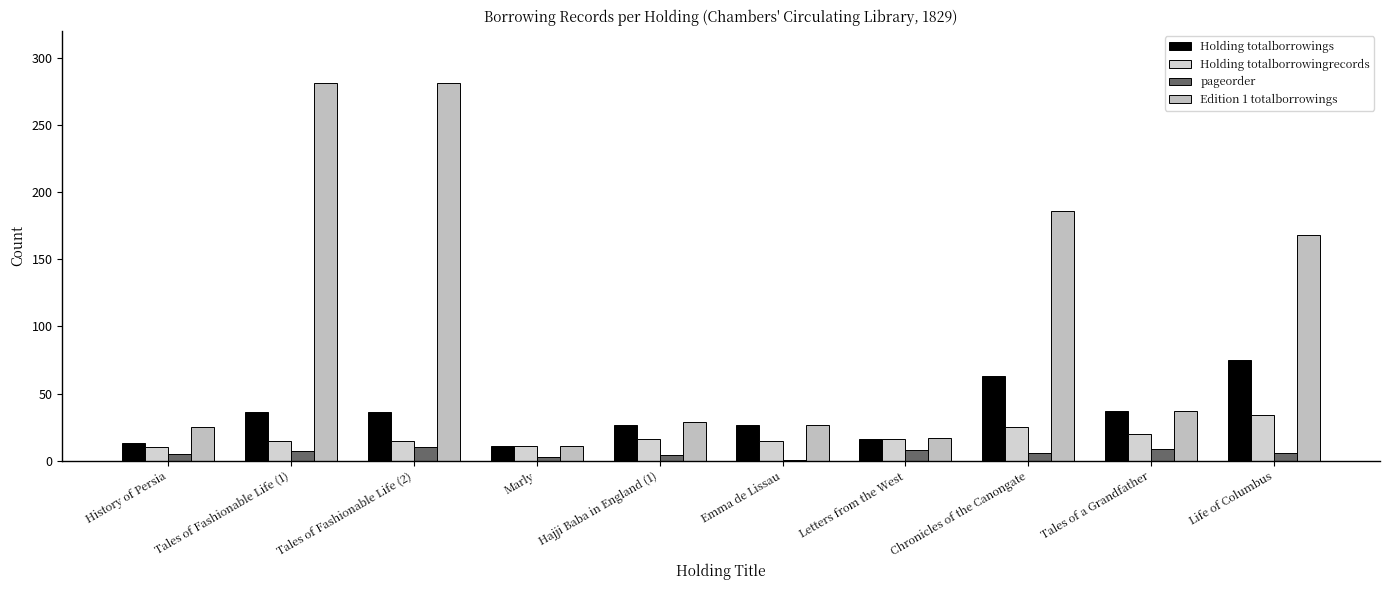

How many categories are shown in the chart?

10